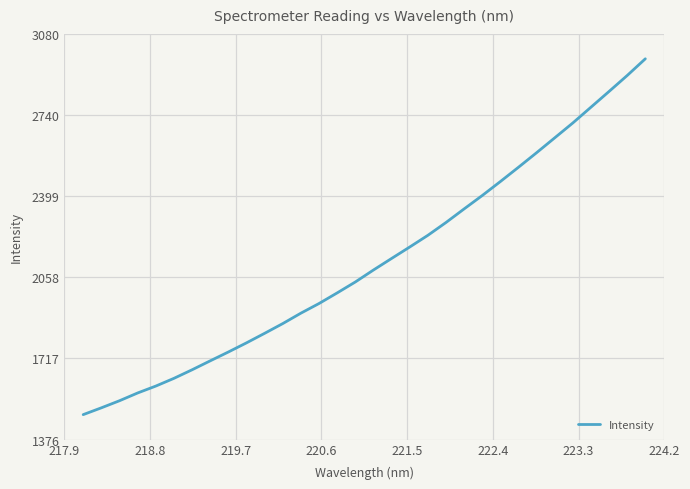

What is the minimum value shown in the chart?

1481.1